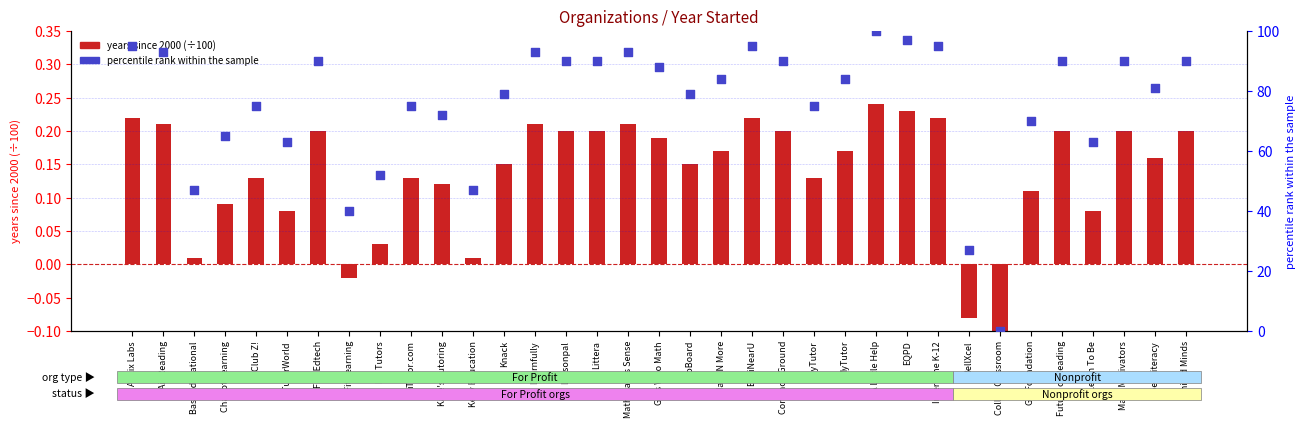

Which series has the largest total across all categories?

percentile rank within the sample